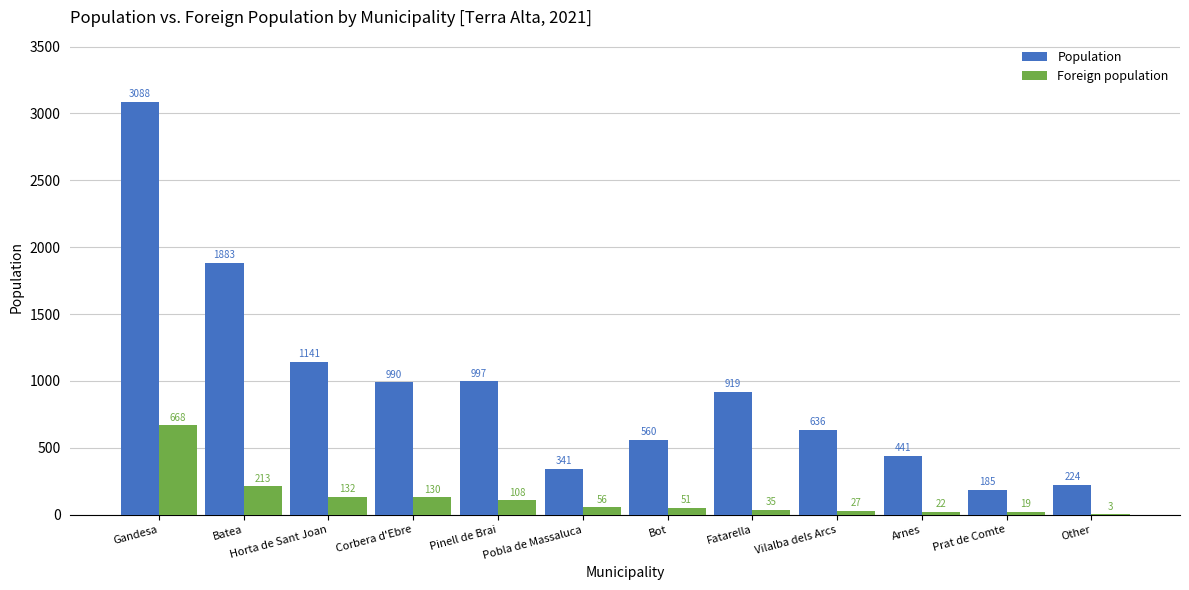

Where is Foreign population nearest to the value 335?

Batea